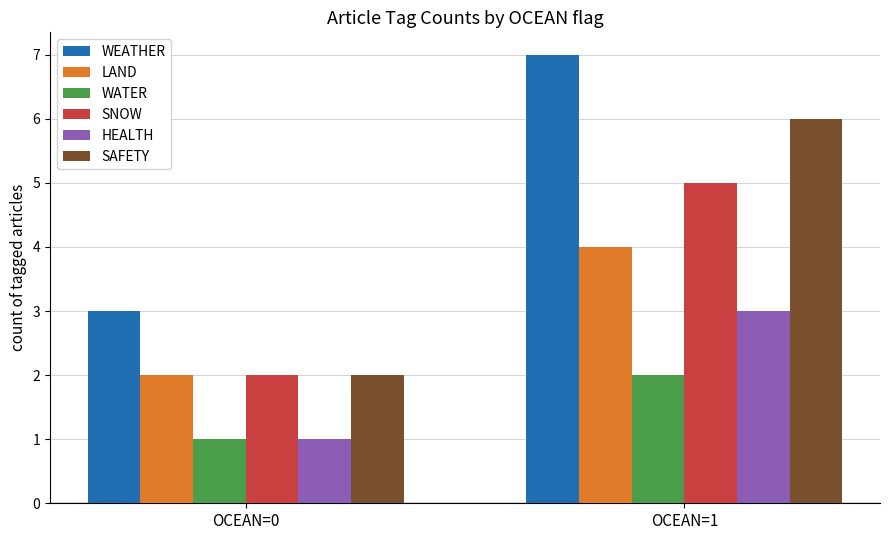

How many bars are there in total?

12